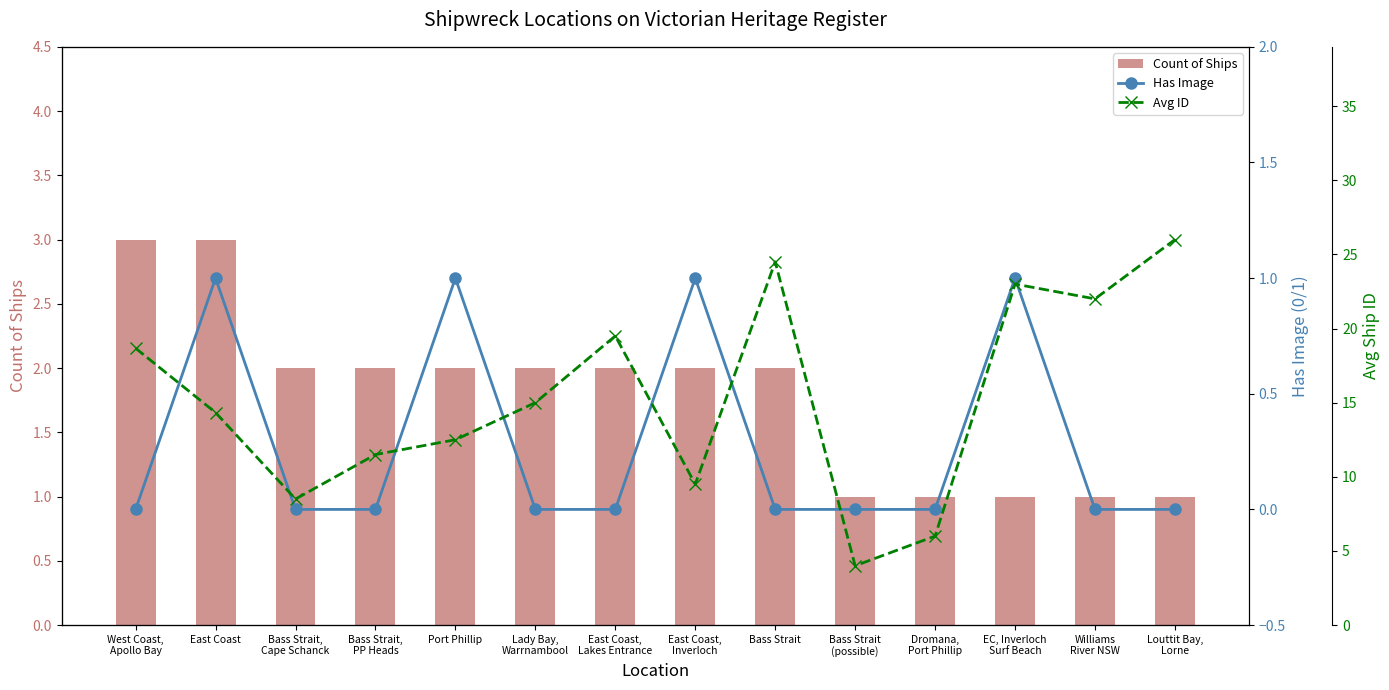

At which label does Count of Ships first exceed 2?

West Coast,
Apollo Bay